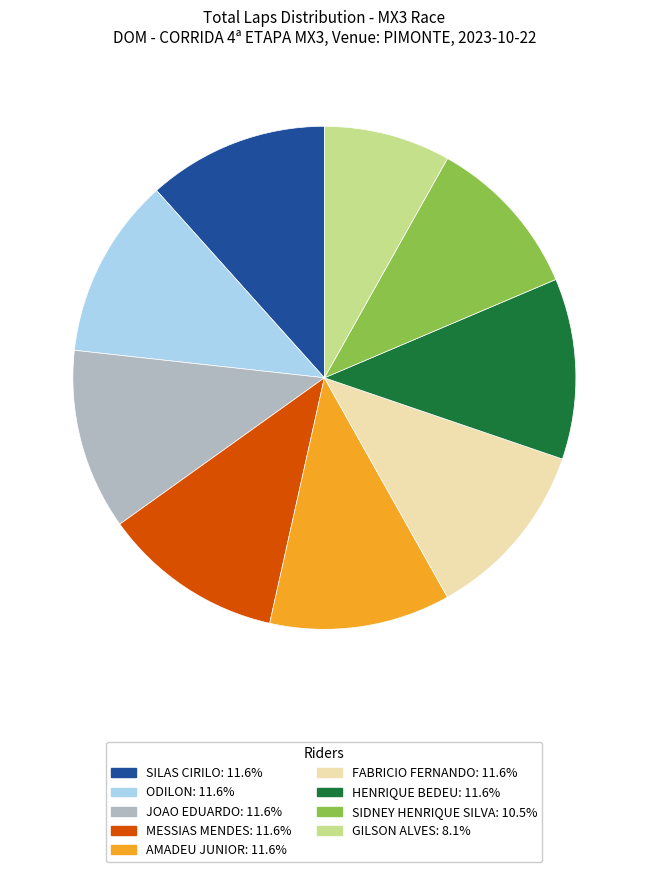

Is the sum of MESSIAS MENDES and HENRIQUE BEDEU greater than half?

No